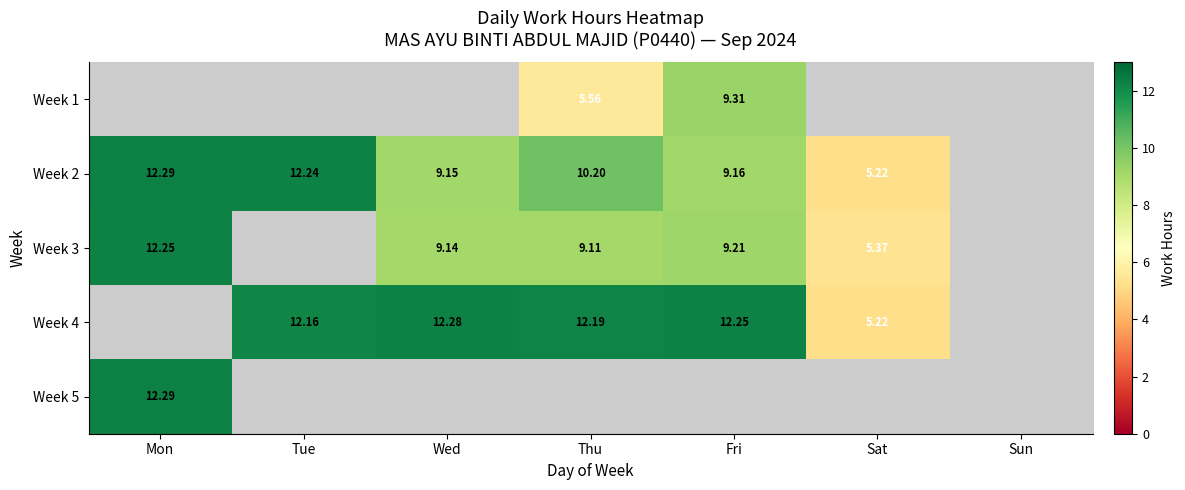

The value of Week 3 at Sat is 8.6. True or false?

False